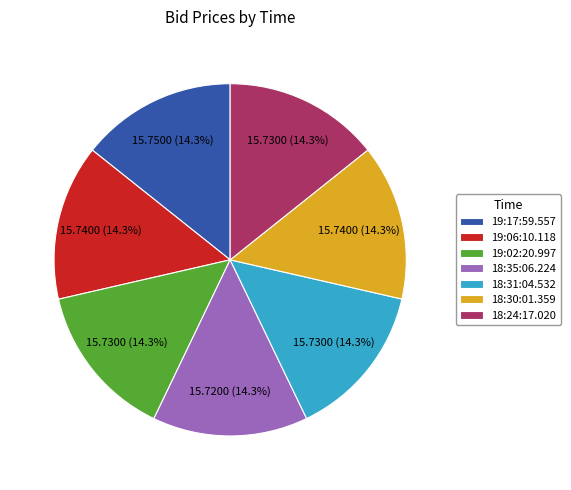

What is the ratio of the value at 18:24:17.020 to the value at 19:17:59.557?

1.0